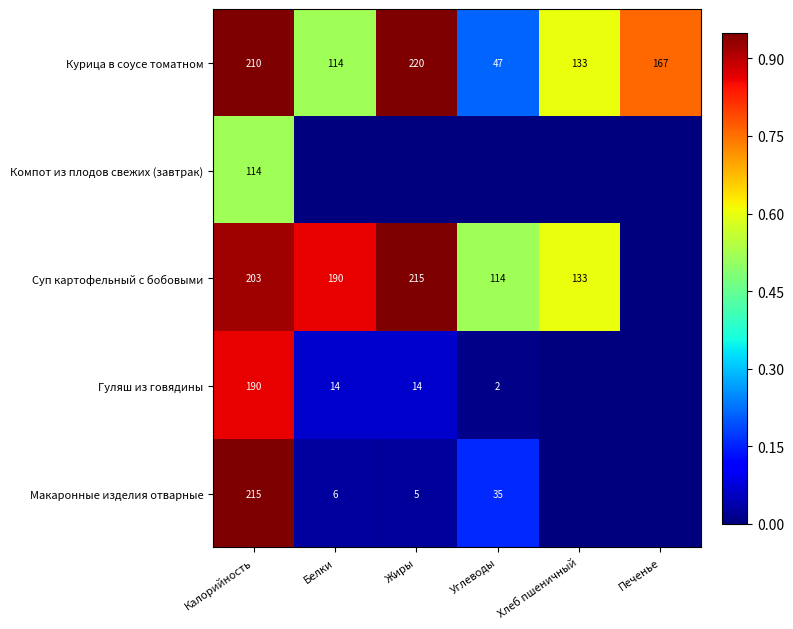

At which label does Курица в соусе томатном reach its peak?

Жиры